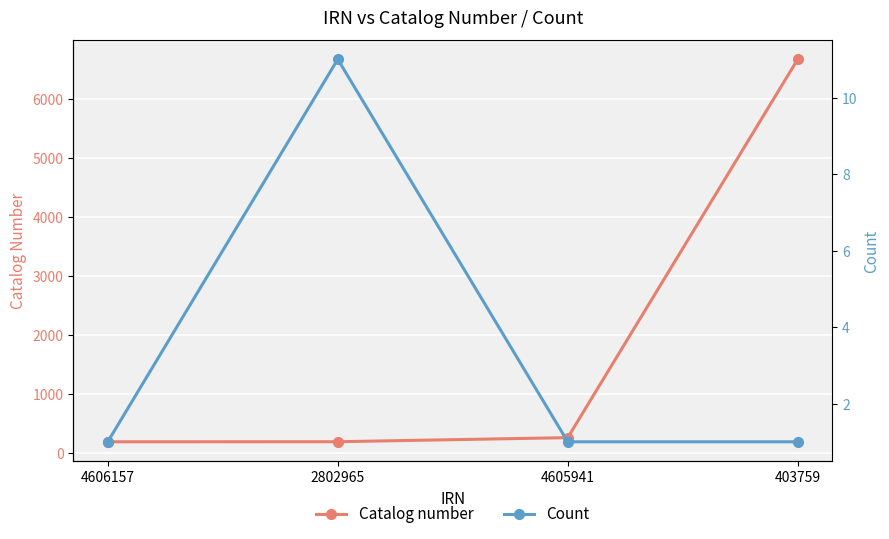

At which category does the chart reach its minimum across all series?

4606157